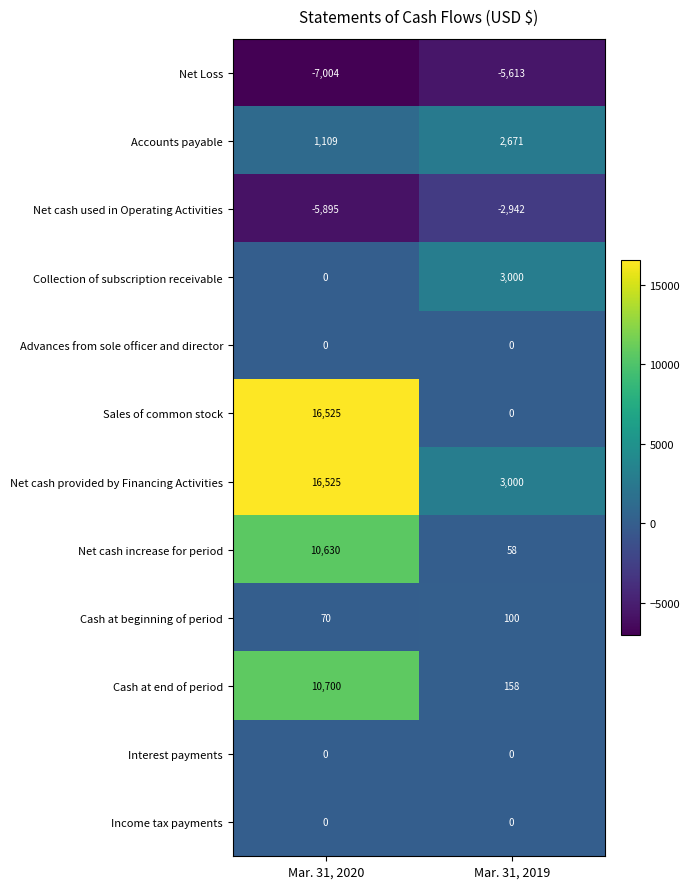

Which label corresponds to the largest value in the chart?

Mar. 31, 2020